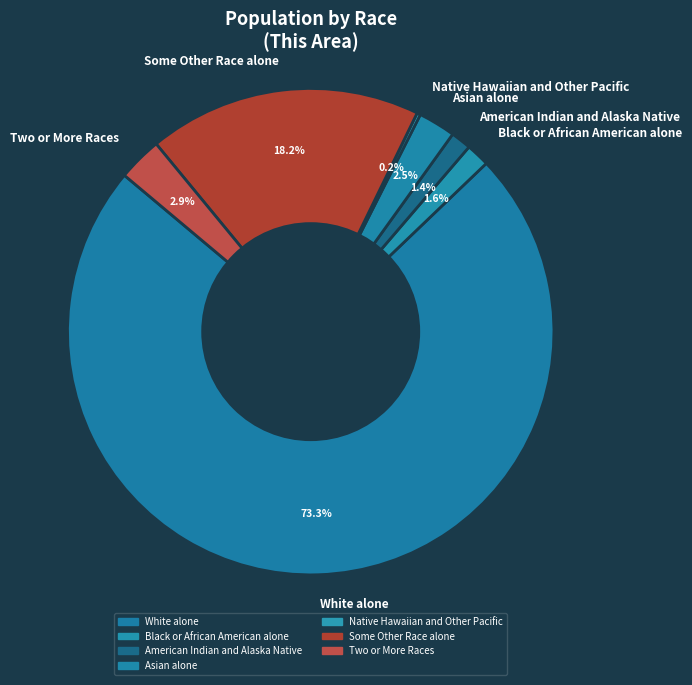

What percentage is the White alone slice, to the nearest percent?

73%